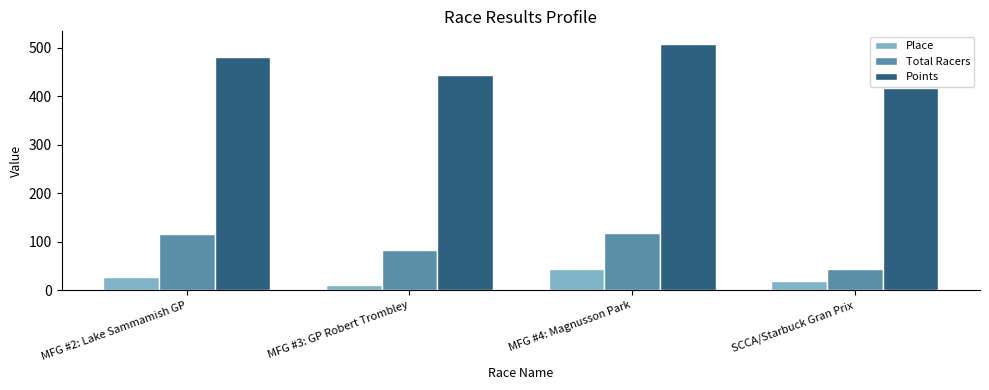

Which series has the largest total across all categories?

Points